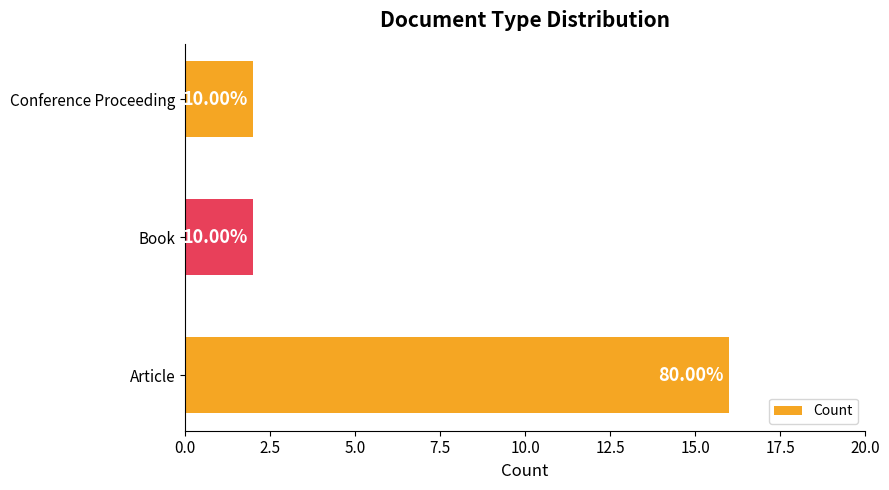

Count the values in the range 2 to 16.

3